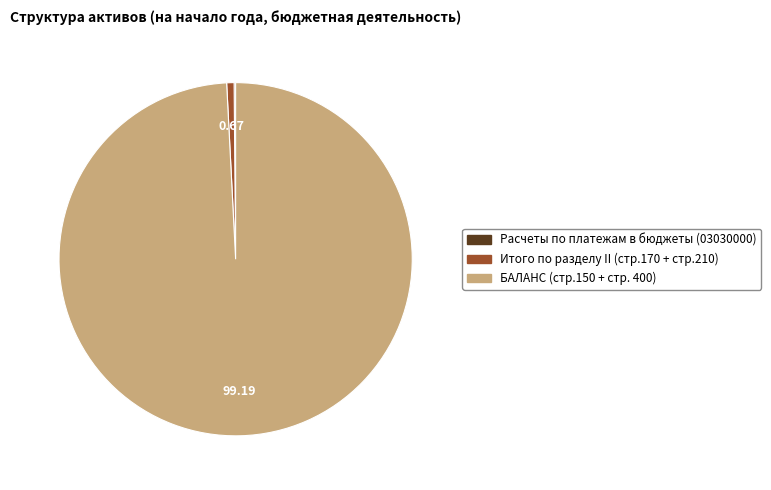

Which category has the biggest portion of the pie?

БАЛАНС